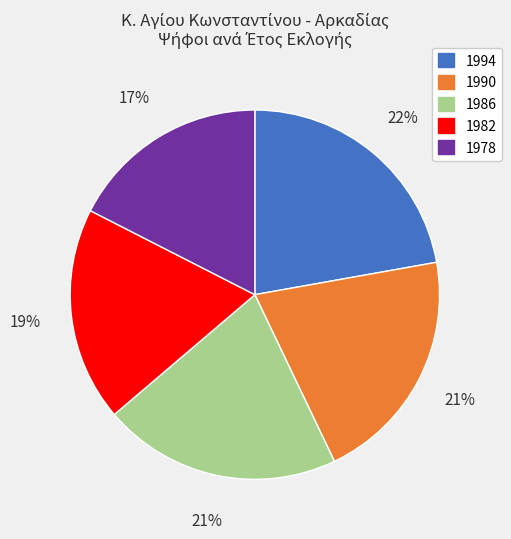

To the nearest percent, what percentage of the pie is 1990?

21%